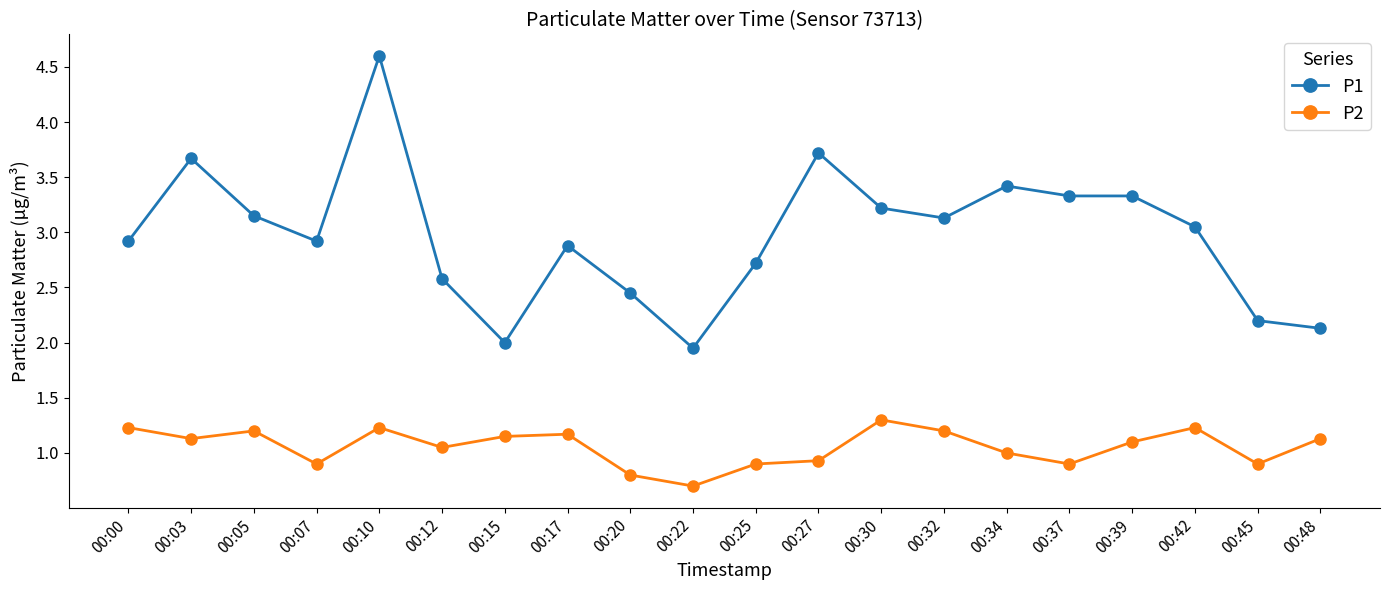

At which label does P2 first exceed 1?

00:00